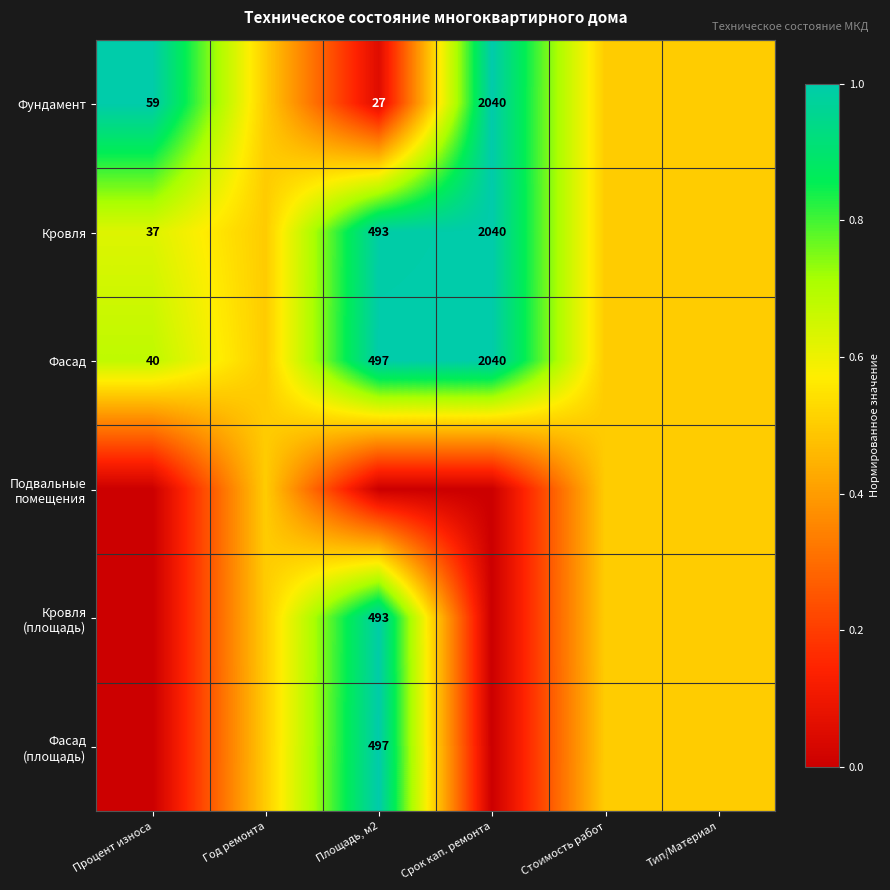

True or false: Фундамент has a value of 59.0 at Процент износа.

True